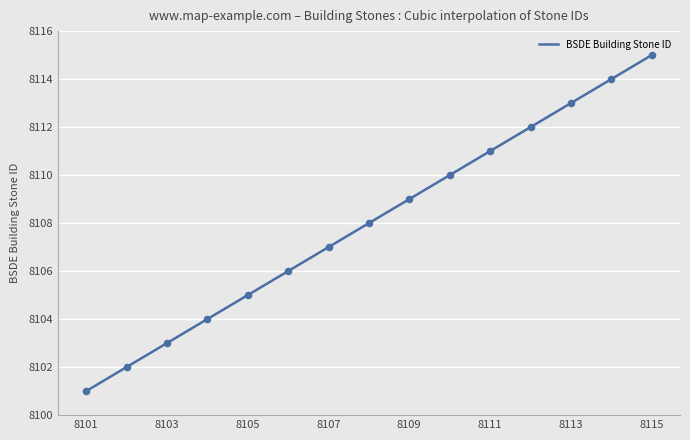

What is the change in value from 8107 to 8110?

+3